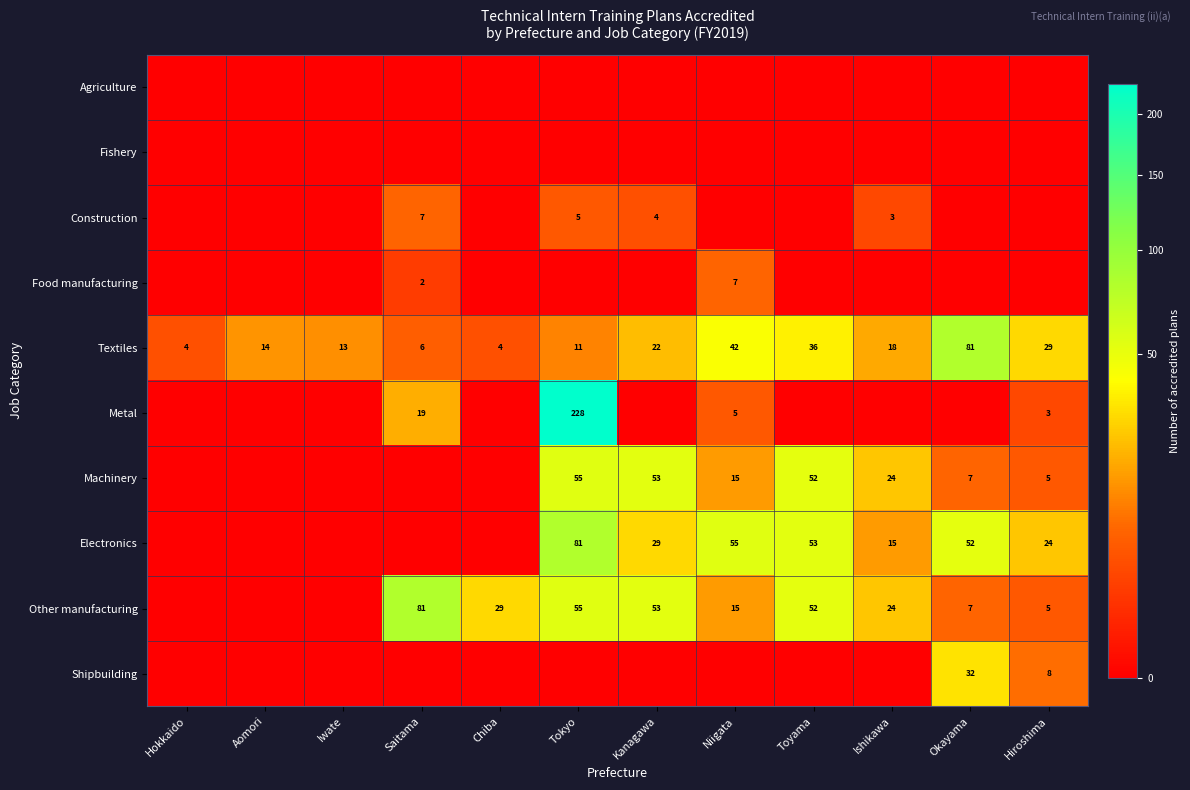

Is it true that Other manufacturing equals 53 at Kanagawa?

True